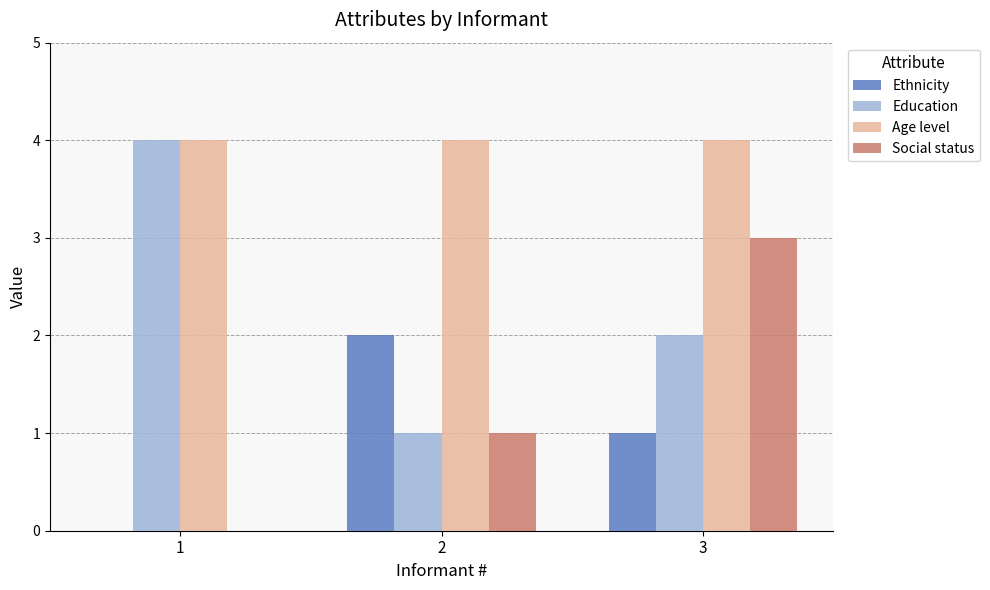

Count the number of categories in the chart.

3